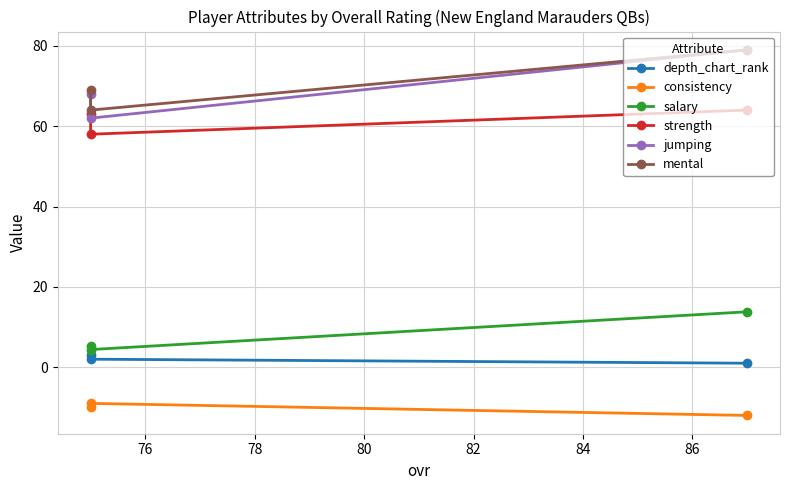

What is the smallest value displayed?

-12.0